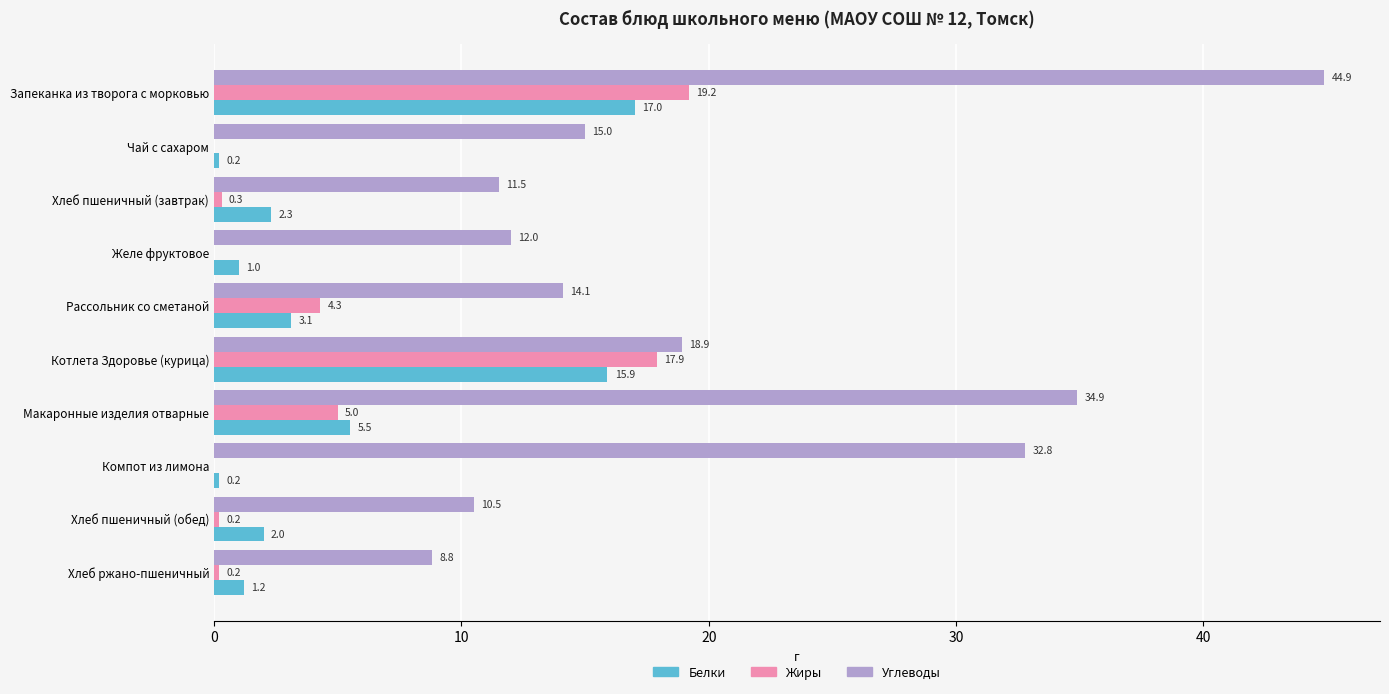

What is the approximate value of Жиры at Макаронные изделия отварные?

5.0